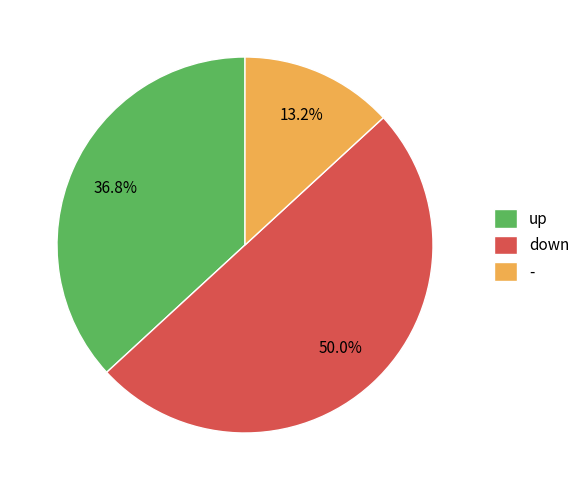

Which category has the biggest portion of the pie?

down